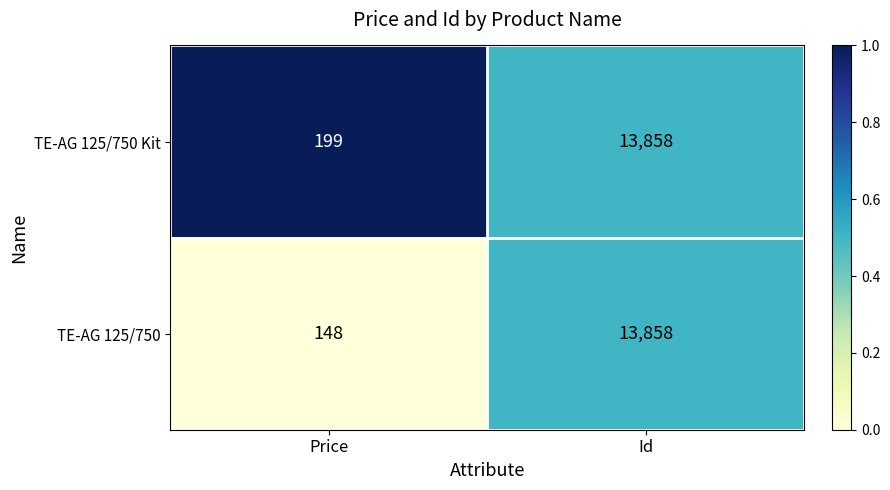

Where is TE-AG 125/750 Kit nearest to the value 7028?

Price